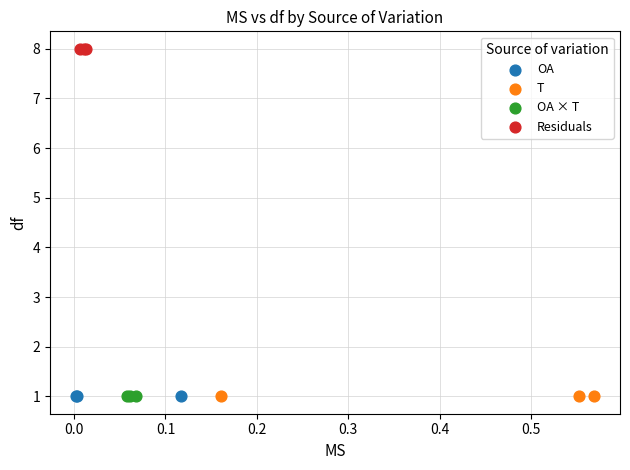

Which series reaches the maximum Y coordinate?

Residuals